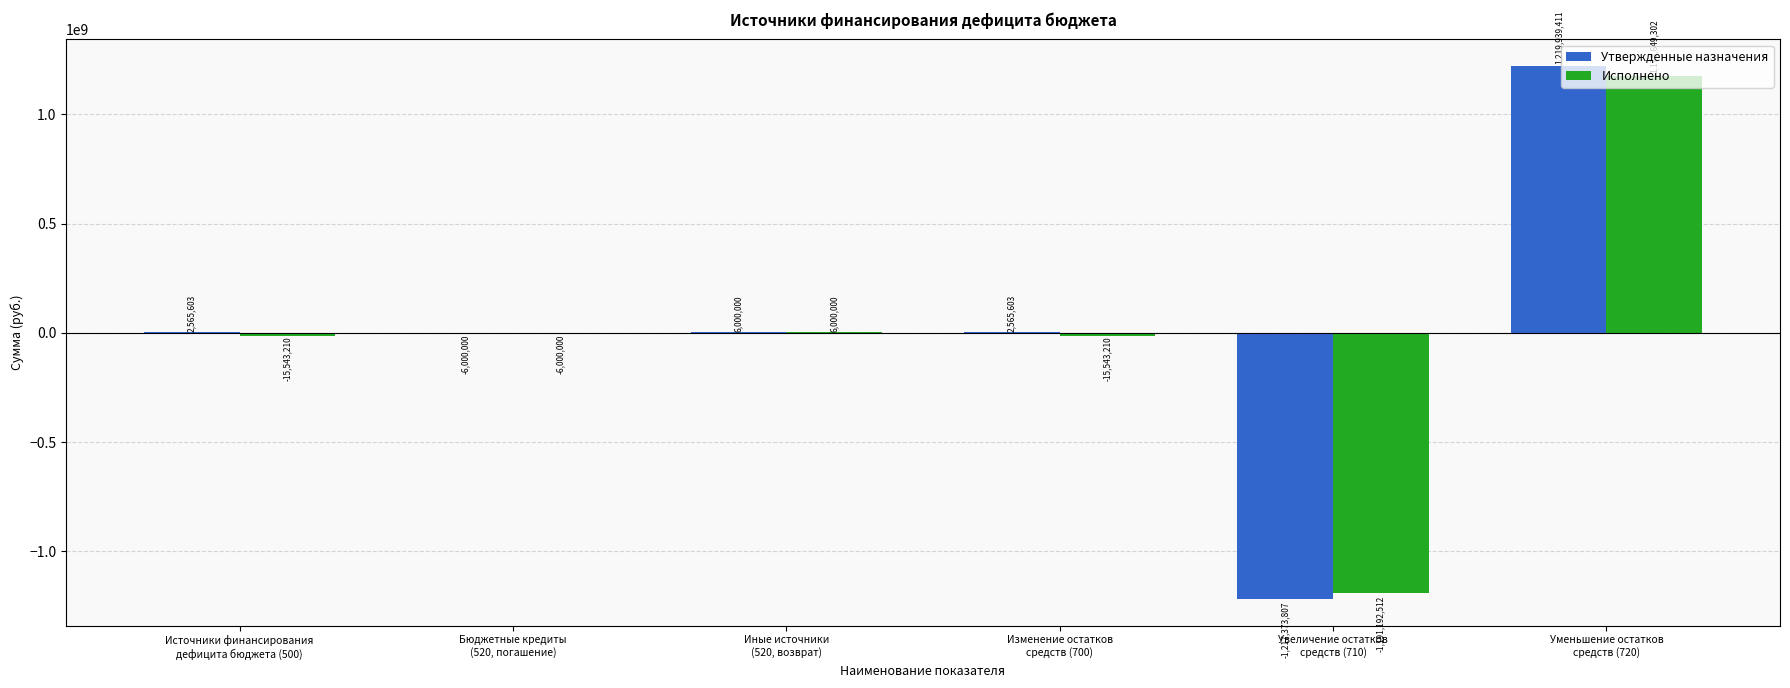

What is the maximum value shown in the chart?

1219939410.5